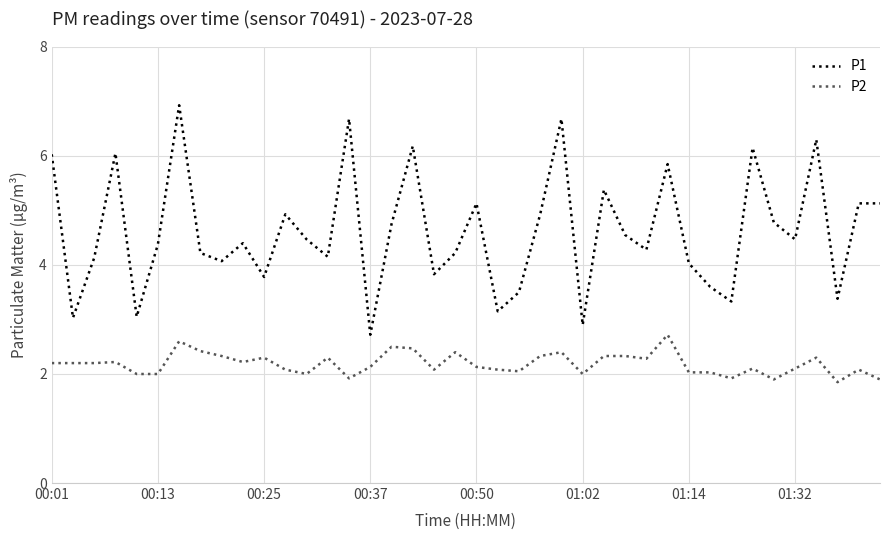

In P1, how many points are lower than both neighbors (excluding endpoints)?

13